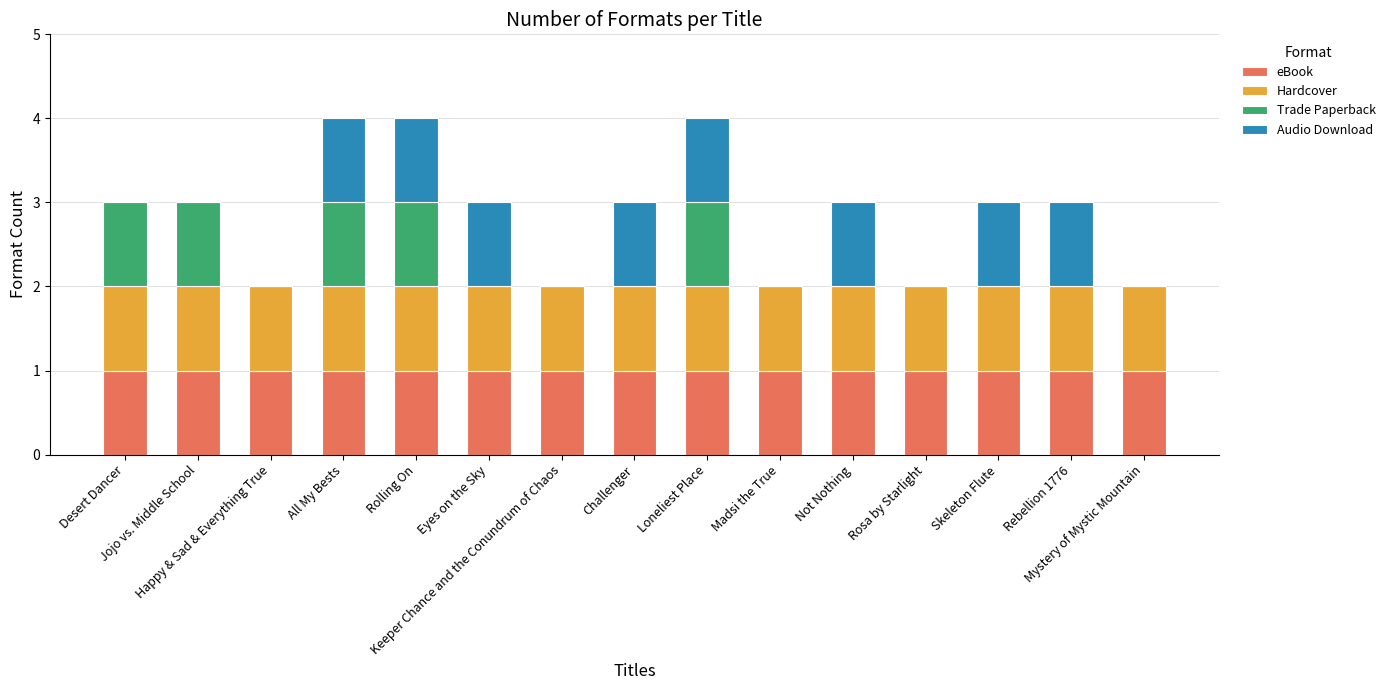

What are all the series names shown in the legend?

eBook, Hardcover, Trade Paperback, Audio Download